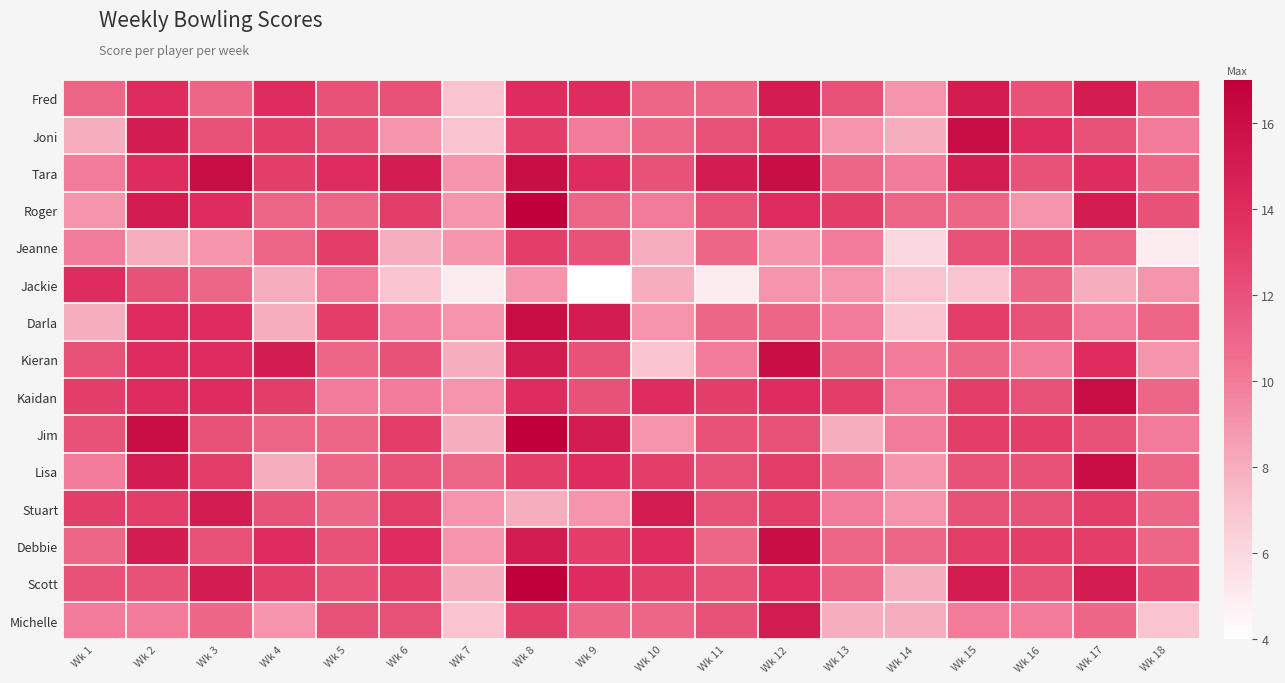

What is the maximum value shown in the chart?

17